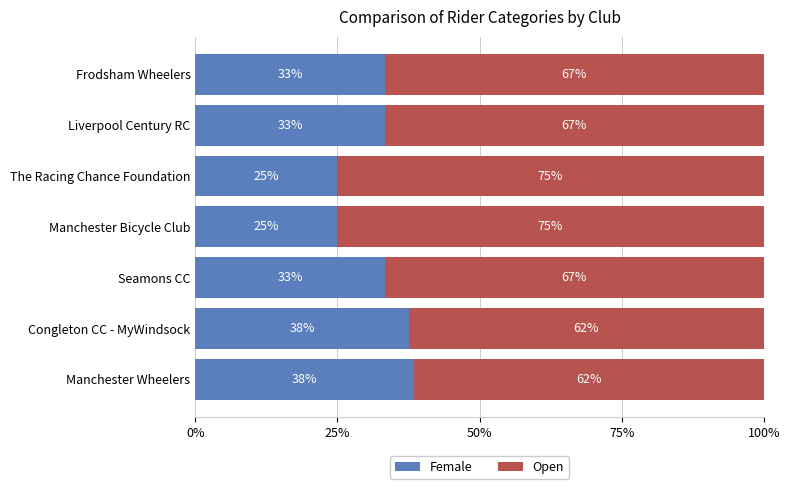

What is the total value across all series at Liverpool Century RC?

100.0